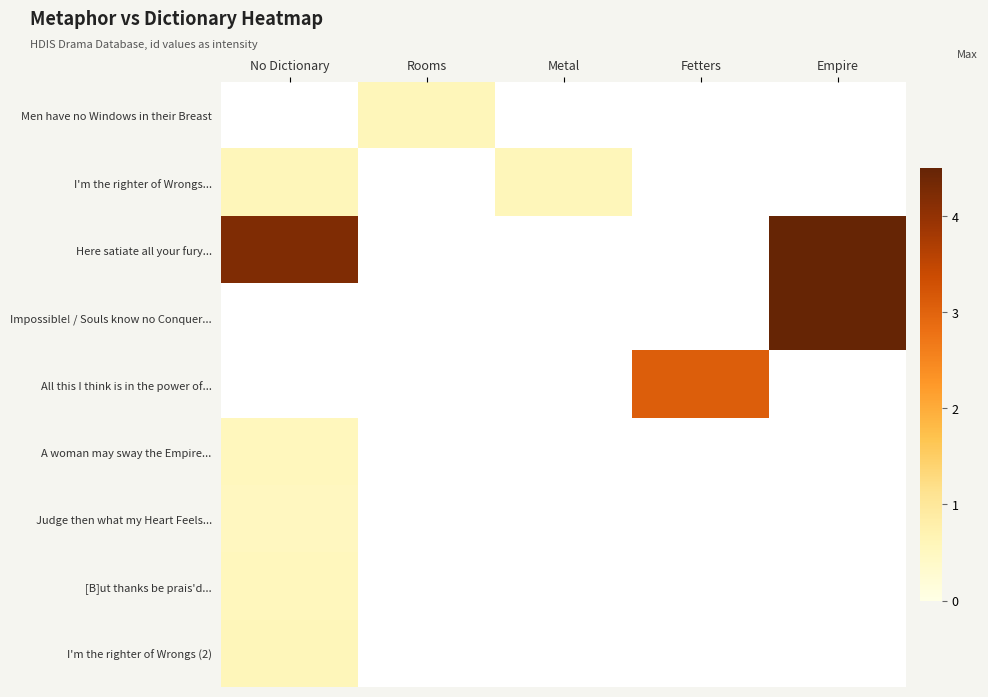

The Impossible! / Souls know no Conquer... series shows 5.9 at Empire. True or false?

False